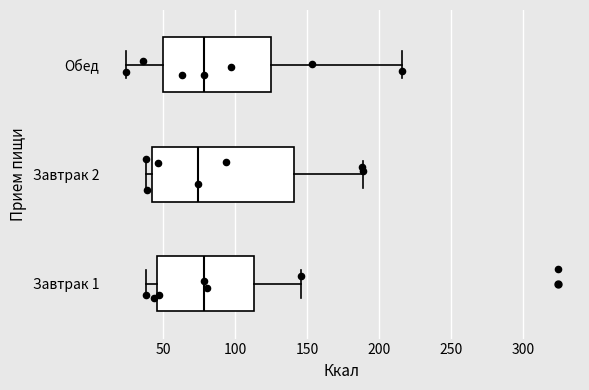

Where does the right whisker of the box for Завтрак 2 end on the x-axis? The values are not printed on the chart, so give them approximately, as read against the axis.

190